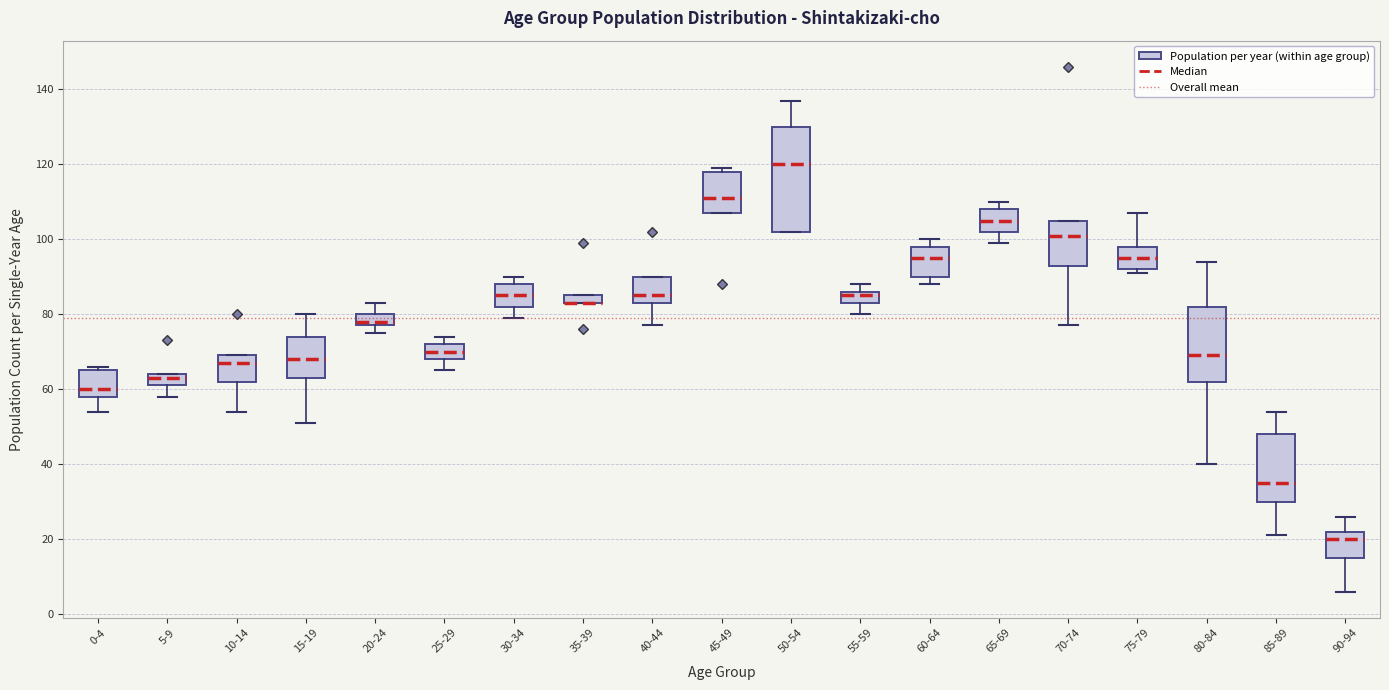

Comparing the boxes themselves (not the whiskers), which one is the tallest?

50-54